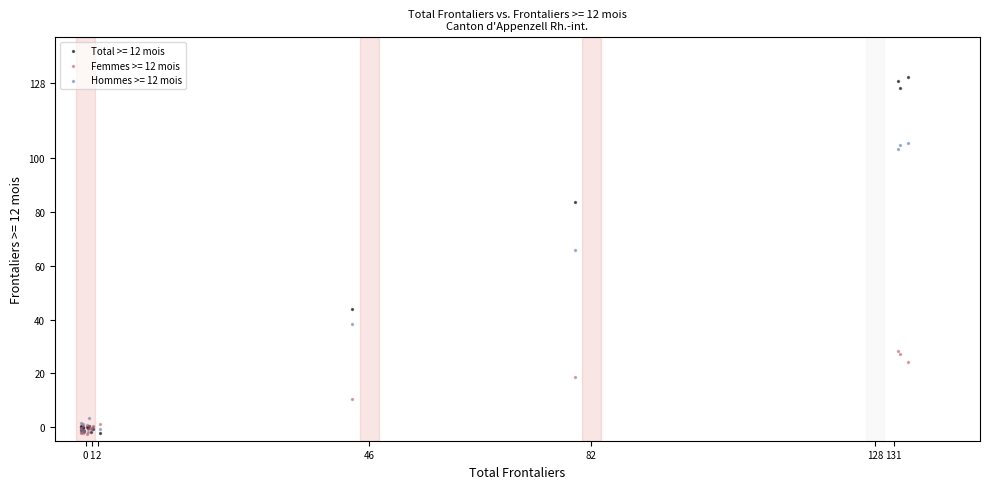

Across all series, what Y value is closest to 63?

66.0